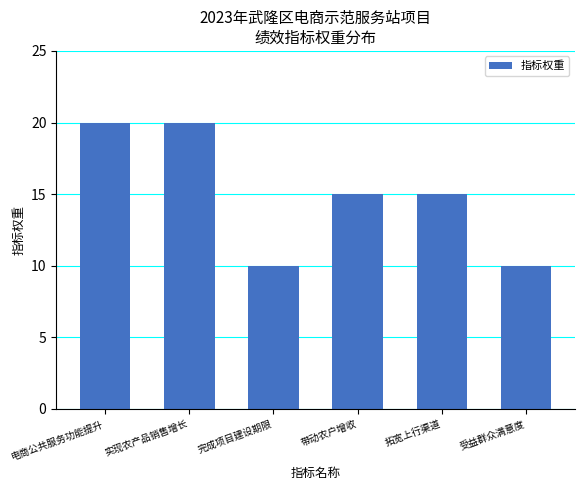

What is the maximum value shown in the chart?

20